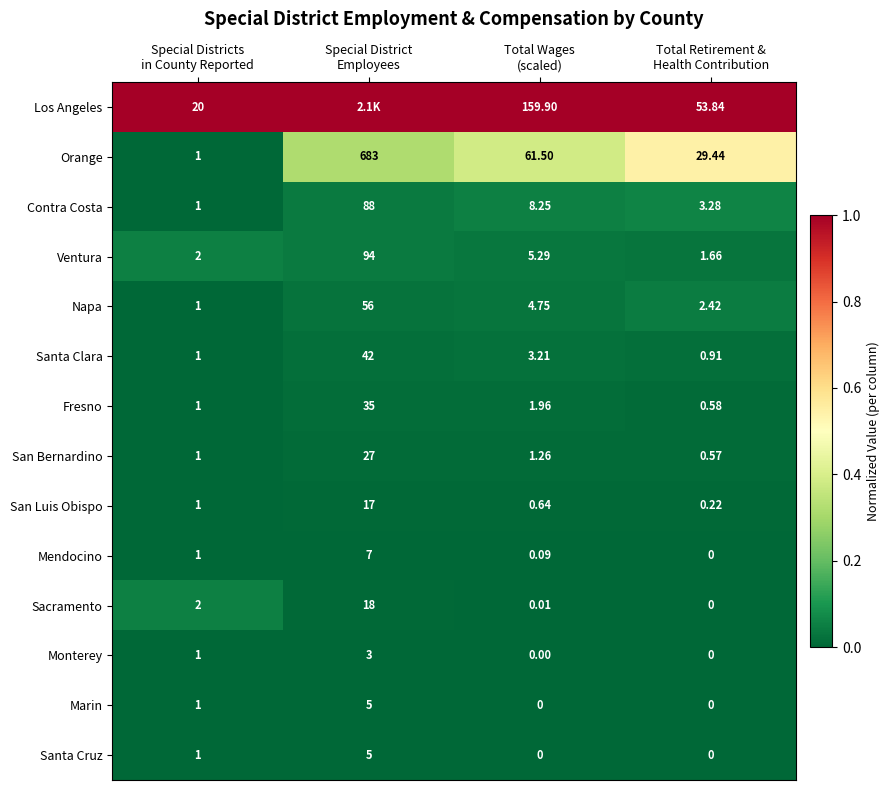

How many values in the Napa series exceed 4?

2